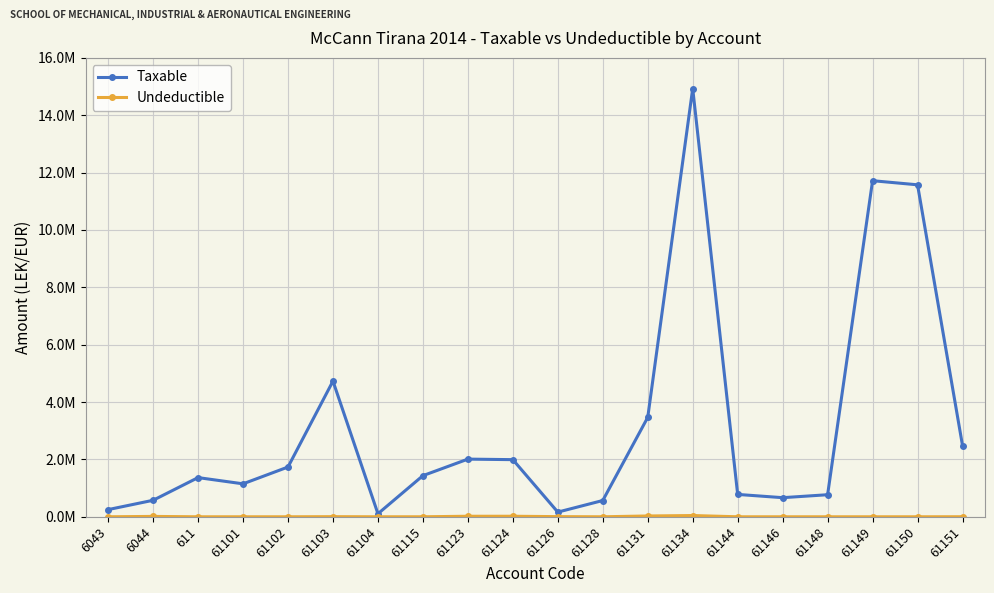

Rank the series by their average value, from highest to lowest.

Taxable, Undeductible